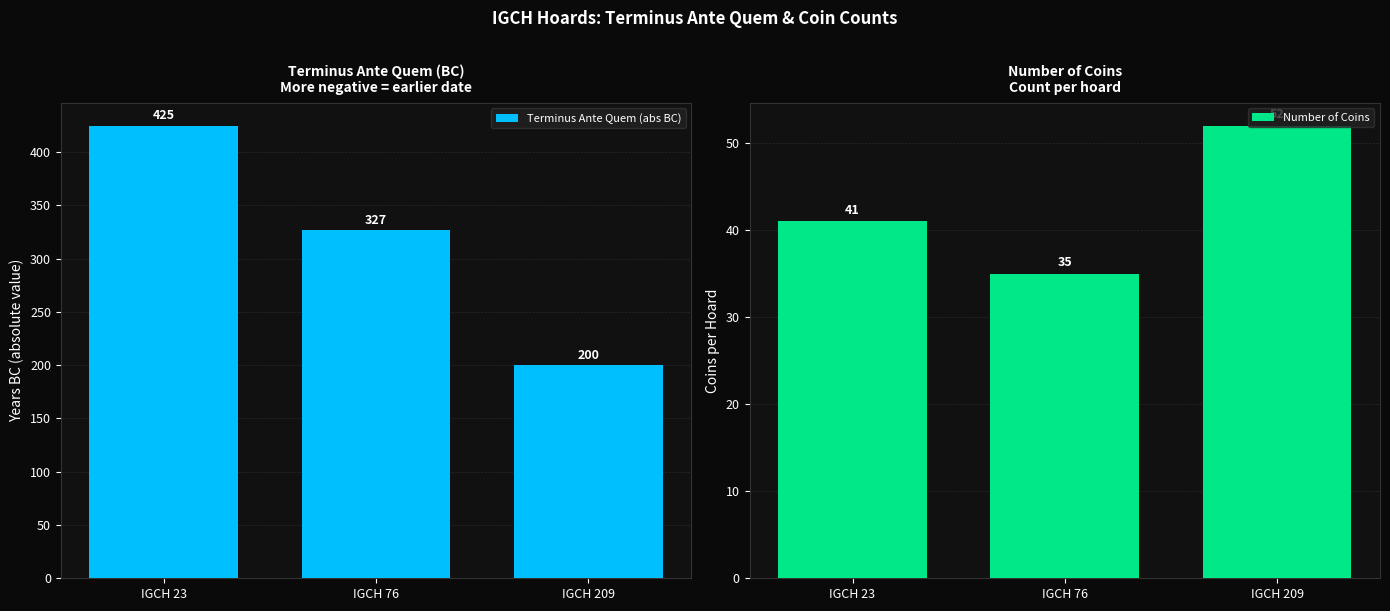

Reading left to right, extract all data points from this chart.

Terminus Ante Quem (abs BC): IGCH 23=425	IGCH 76=327	IGCH 209=200
Number of Coins: IGCH 23=41	IGCH 76=35	IGCH 209=52